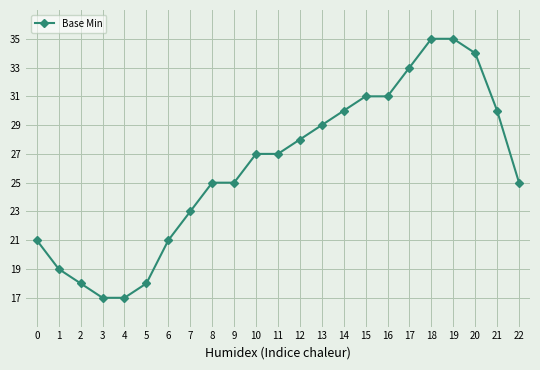

Reading left to right, what are all the values shown in this chart?

21	19	18	17	17	18	21	23	25	25	27	27	28	29	30	31	31	33	35	35	34	30	25